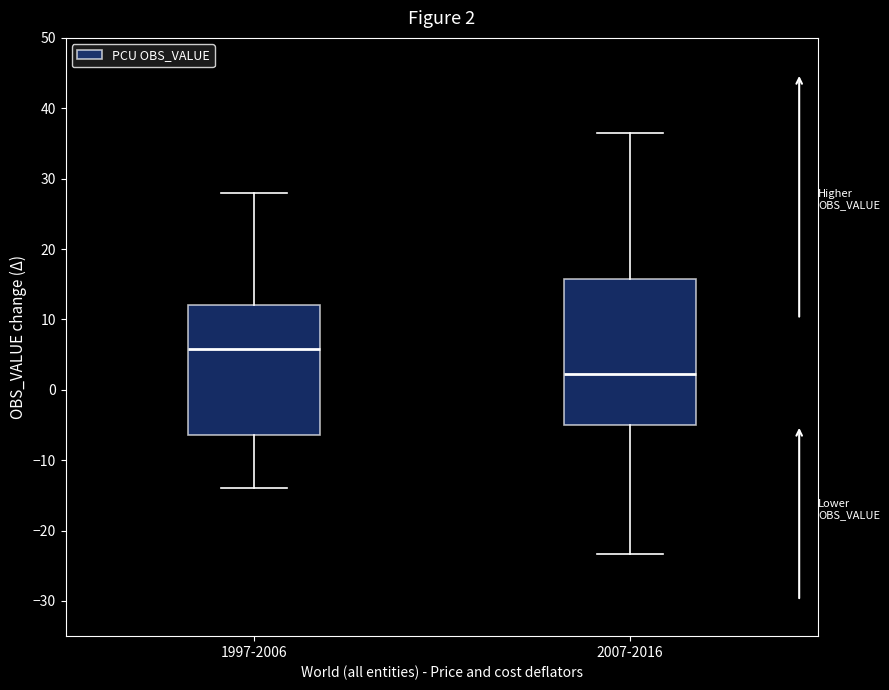

Comparing the boxes themselves (not the whiskers), which one is the tallest?

2007-2016